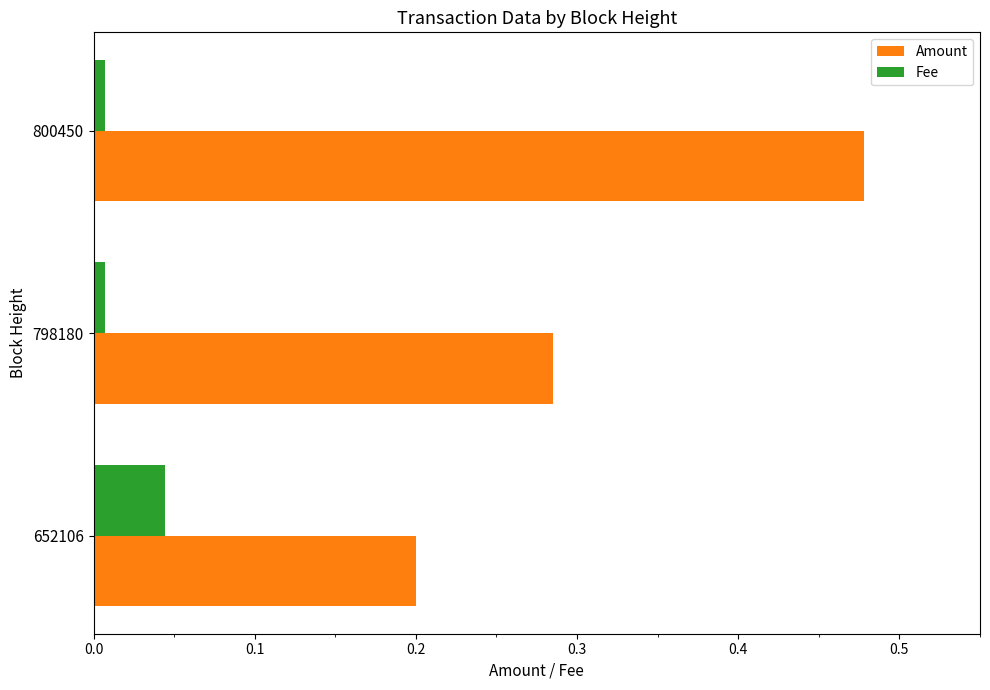

List the series in order of their overall mean, lowest first.

Fee, Amount